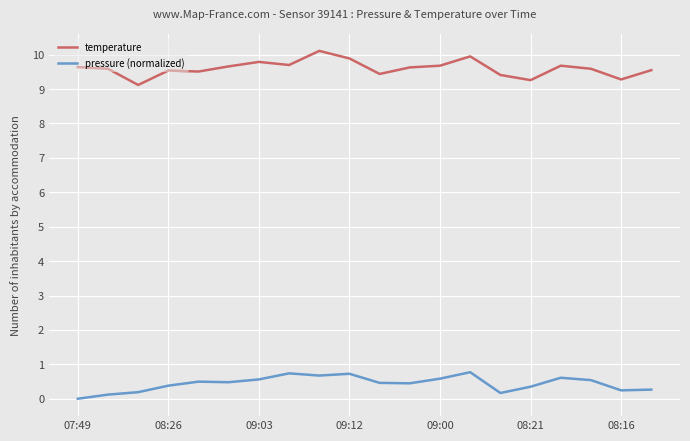

How many pressure (normalized) values are between 0 and 1?

20